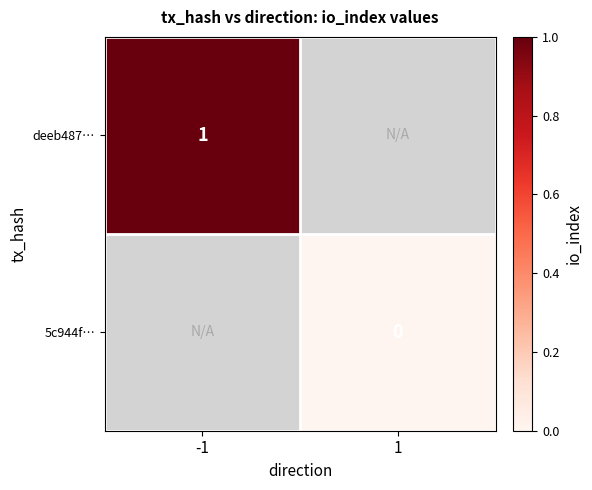

Is the value of deeb487… at -1 greater than the value of 5c944f… at 1?

Yes